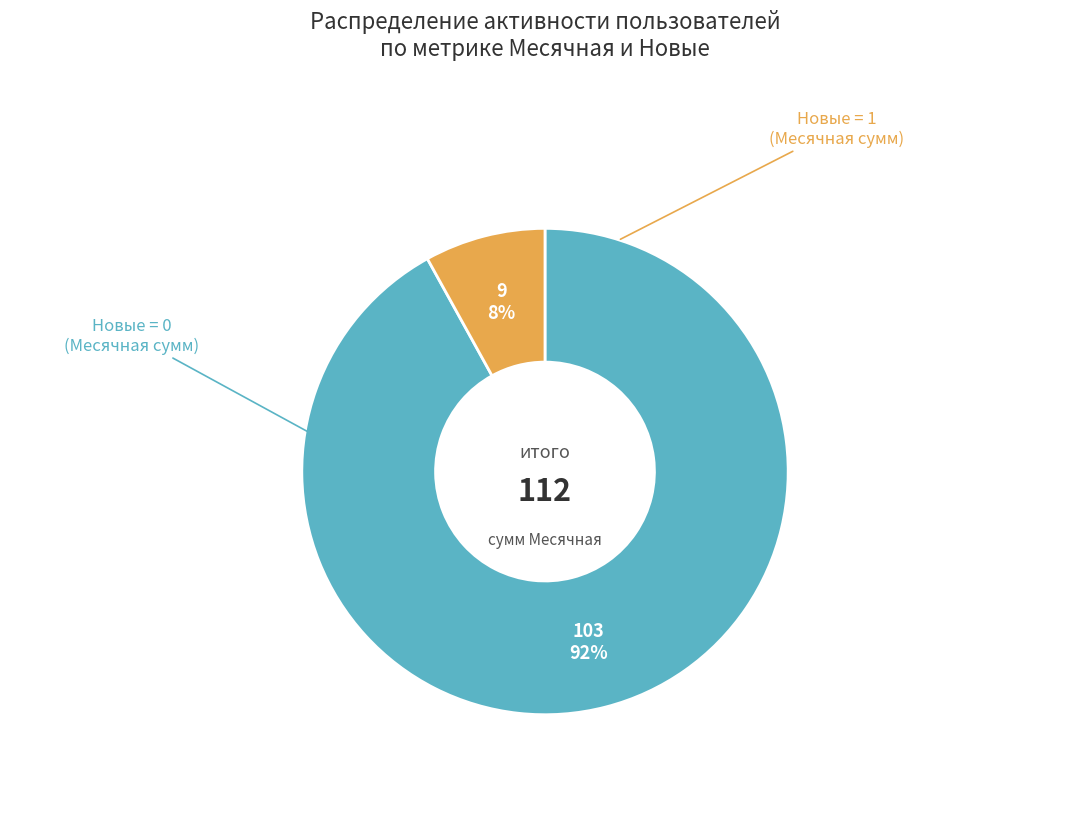

Is there any slice that represents more than half of the pie?

Yes